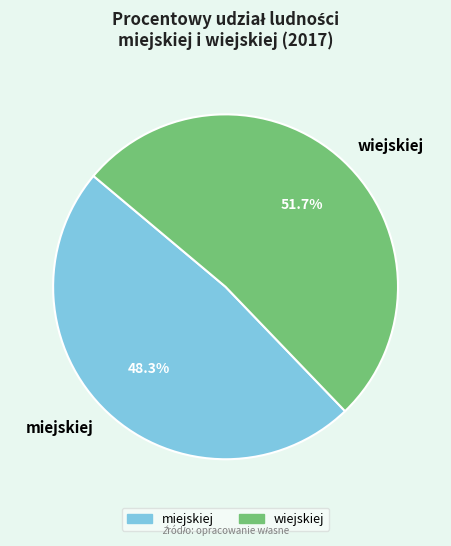

Does miejskiej represent more than half of the total?

No